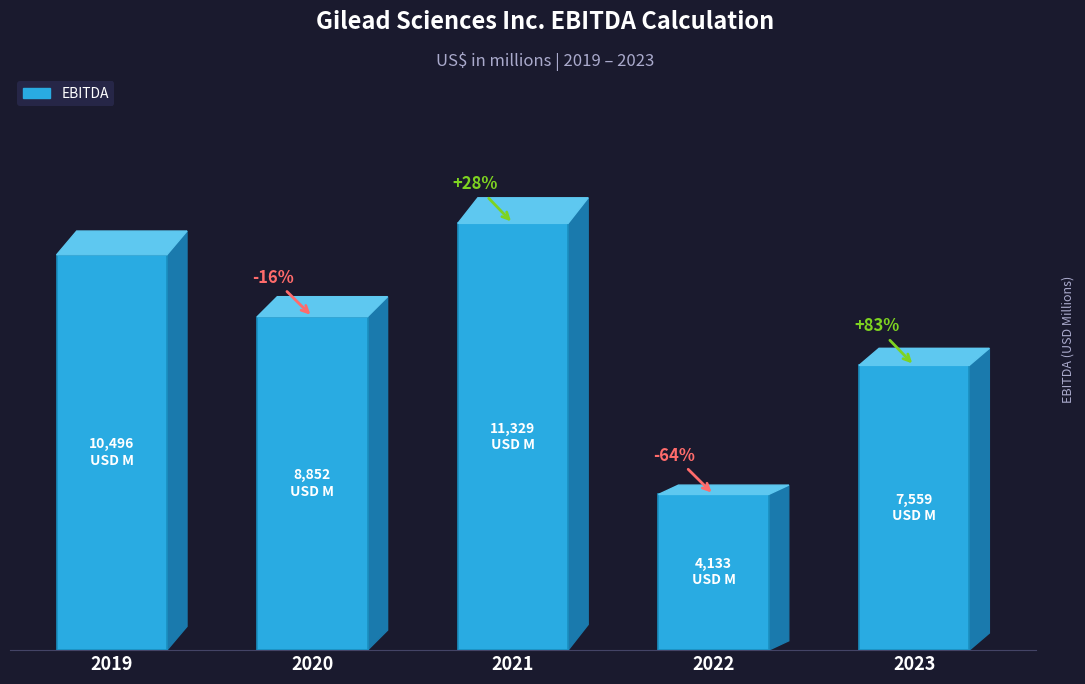

The chart shows a value of 8852 at 2020. True or false?

True